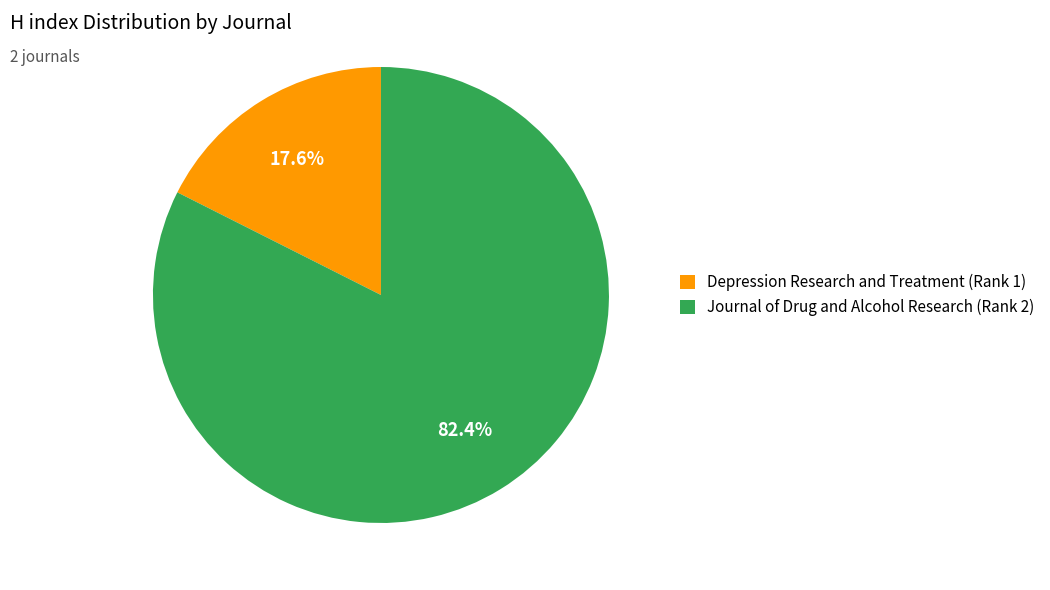

Between Journal of Drug and Alcohol Research (Rank 2) and Depression Research and Treatment (Rank 1), which is larger?

Journal of Drug and Alcohol Research (Rank 2)